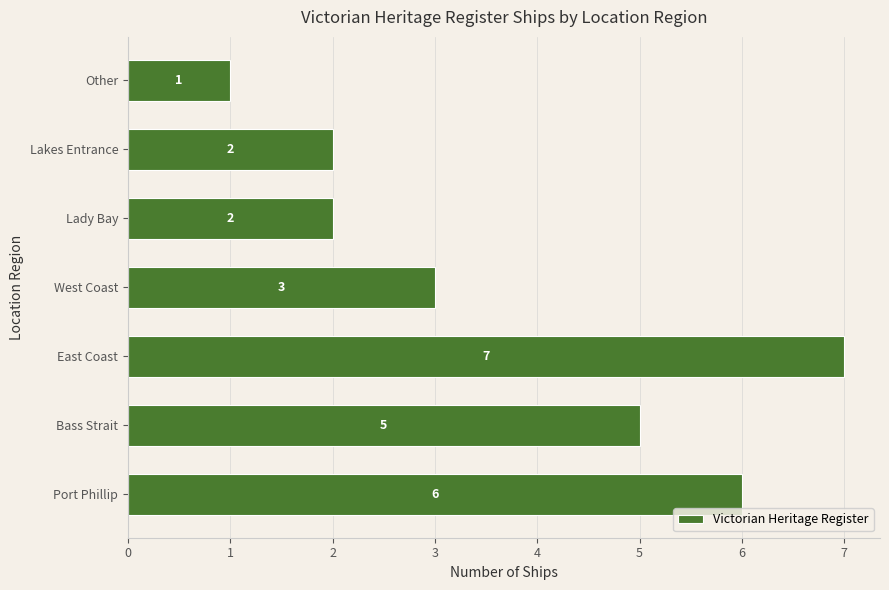

What is the smallest value displayed?

1